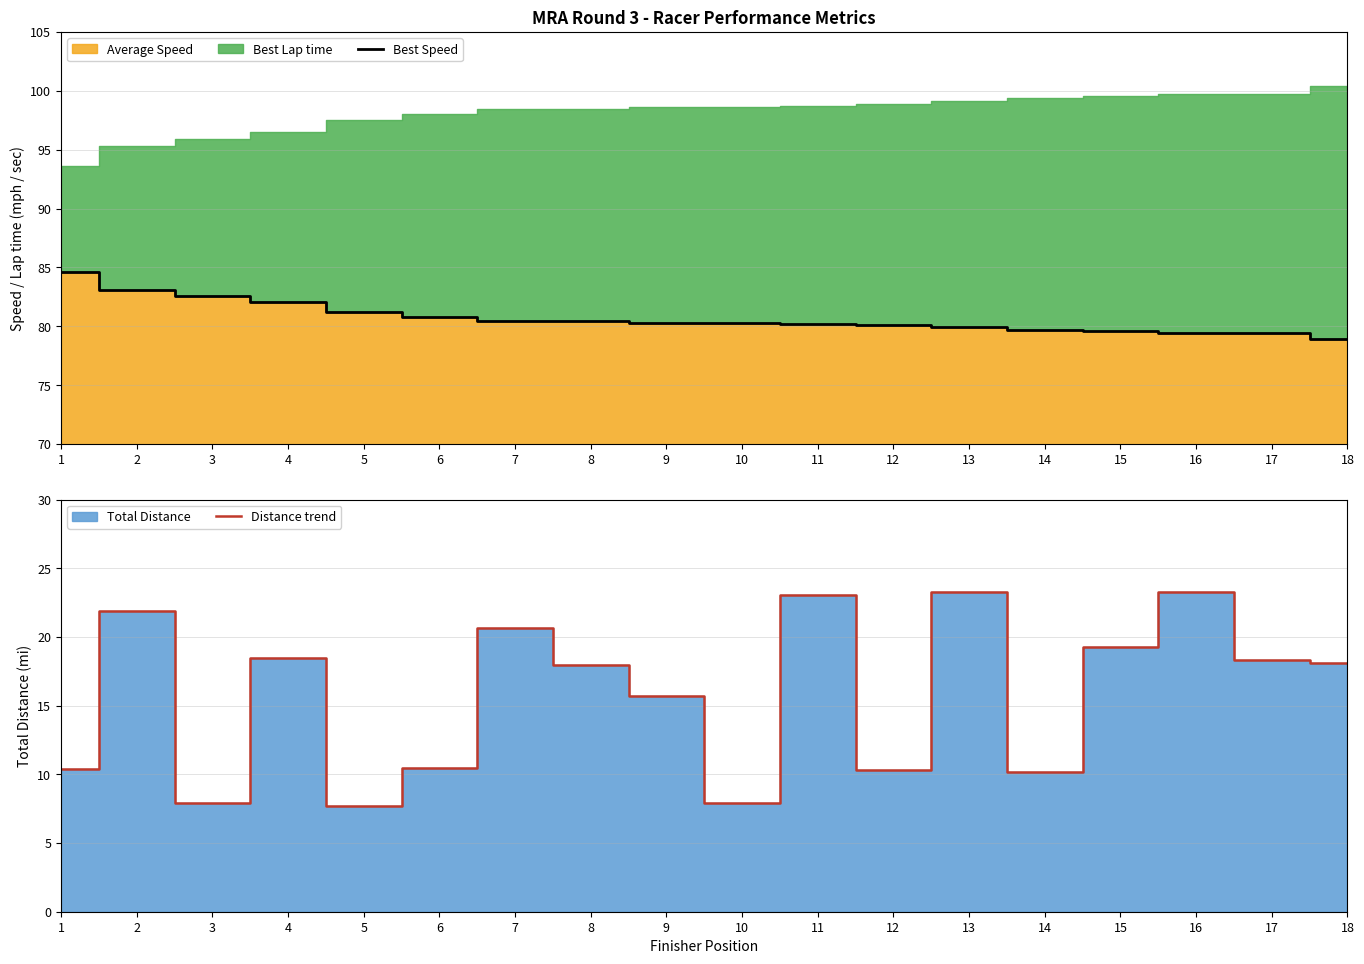

True or false: Distance trend and Best Speed intersect in this chart.

False